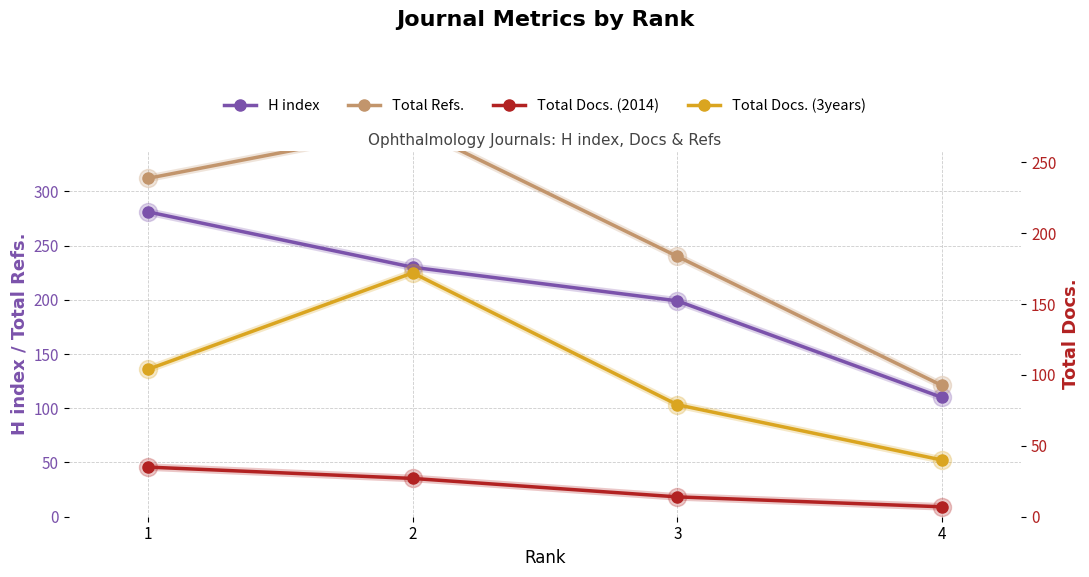

Reading right to left, extract all data points from this chart.

H index: 4=110	3=199	2=230	1=281
Total Refs.: 4=121	3=240	2=359	1=312
Total Docs. (2014): 4=7	3=14	2=27	1=35
Total Docs. (3years): 4=40	3=79	2=172	1=104